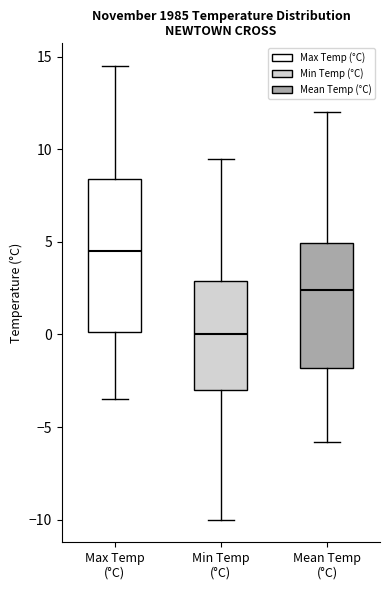

Which box is the tallest, from its lower edge to its upper edge?

Max Temp (°C)